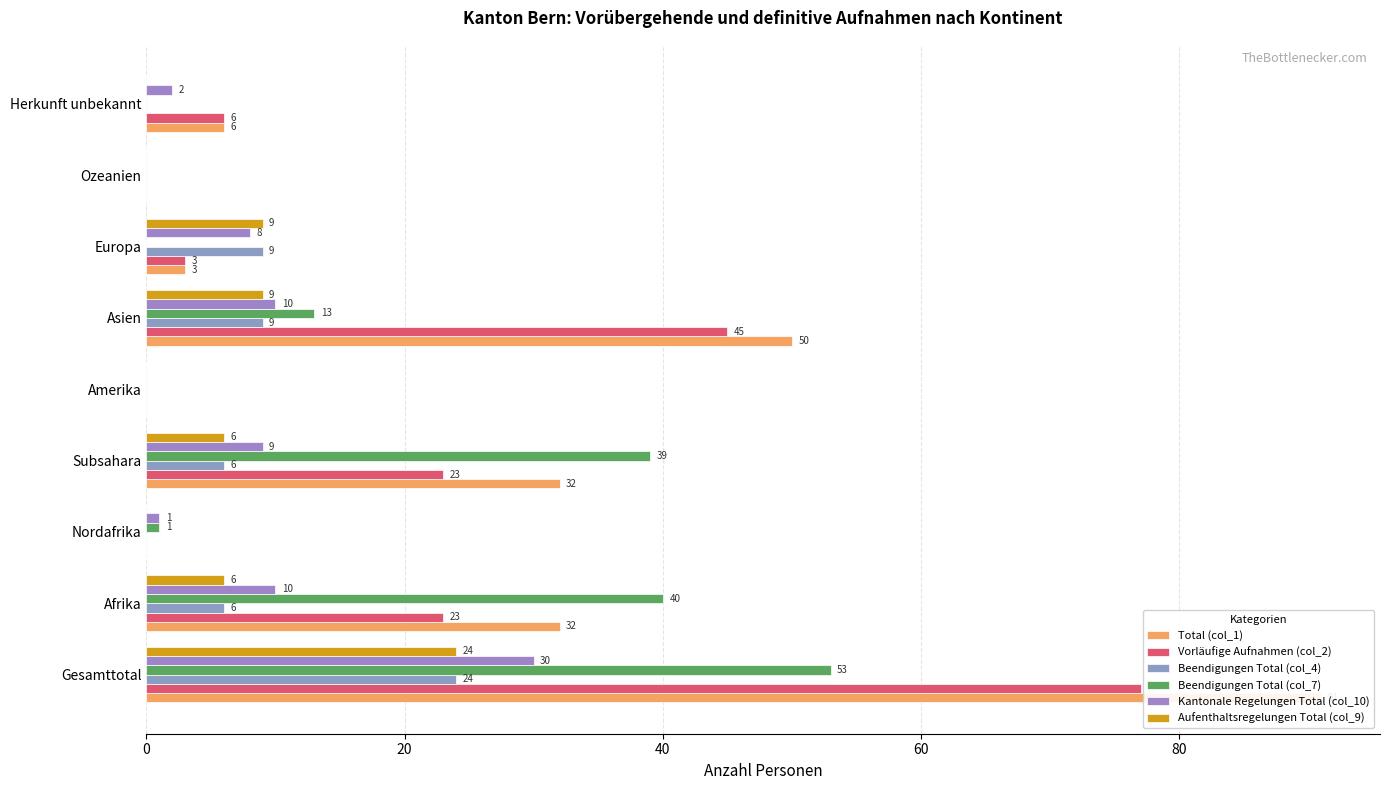

How many positive values does the Vorläufige Aufnahmen (col_2) series have?

6